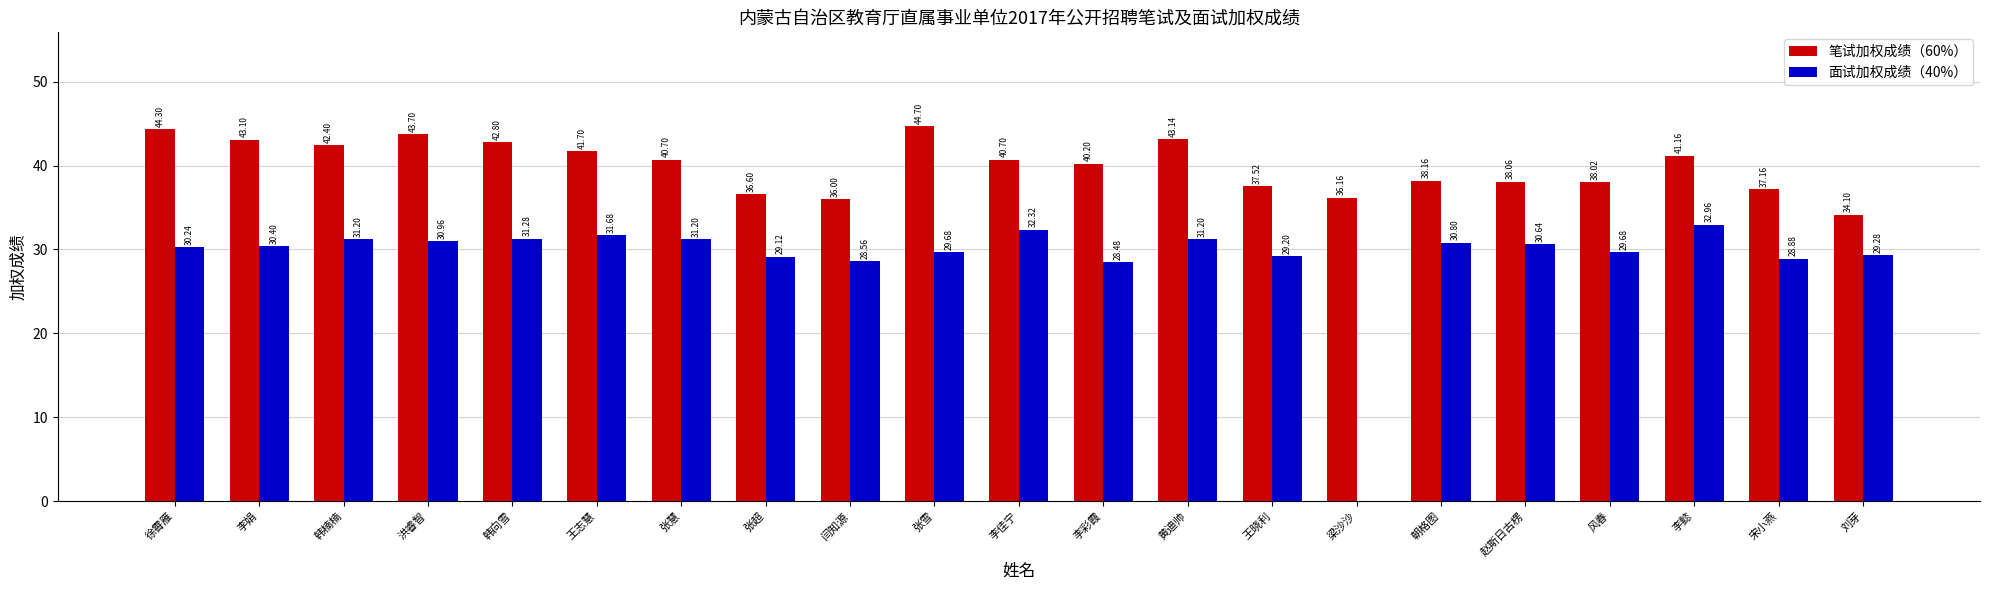

What is the difference between the 笔试加权成绩（60%） values at 黄迪帅 and 朝格图?

5.0